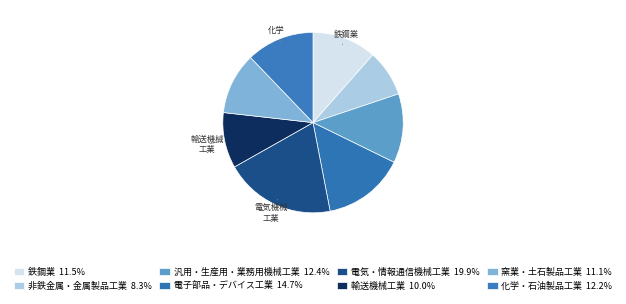

Rank the categories by value from lowest to highest.

非鉄金属・金属製品工業, 輸送機械工業, 窯業・土石製品工業, 鉄鋼業, 化学・石油製品工業, 汎用・生産用・業務用機械工業, 電子部品・デバイス工業, 電気・情報通信機械工業